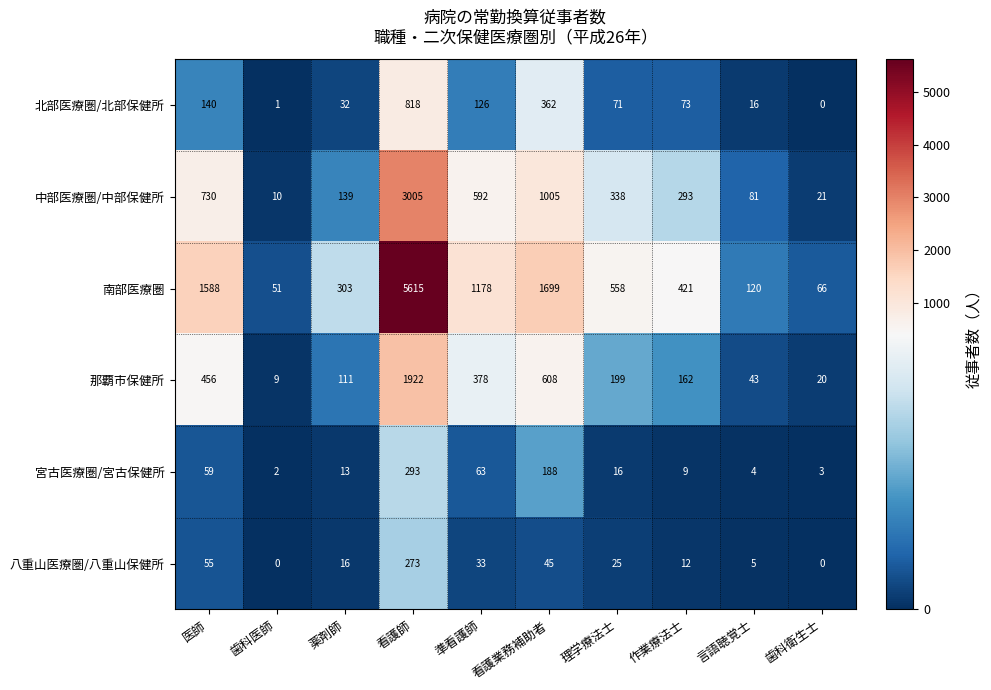

What is the sum of the 八重山医療圏/八重山保健所 values at 言語聴覚士 and 作業療法士?

17